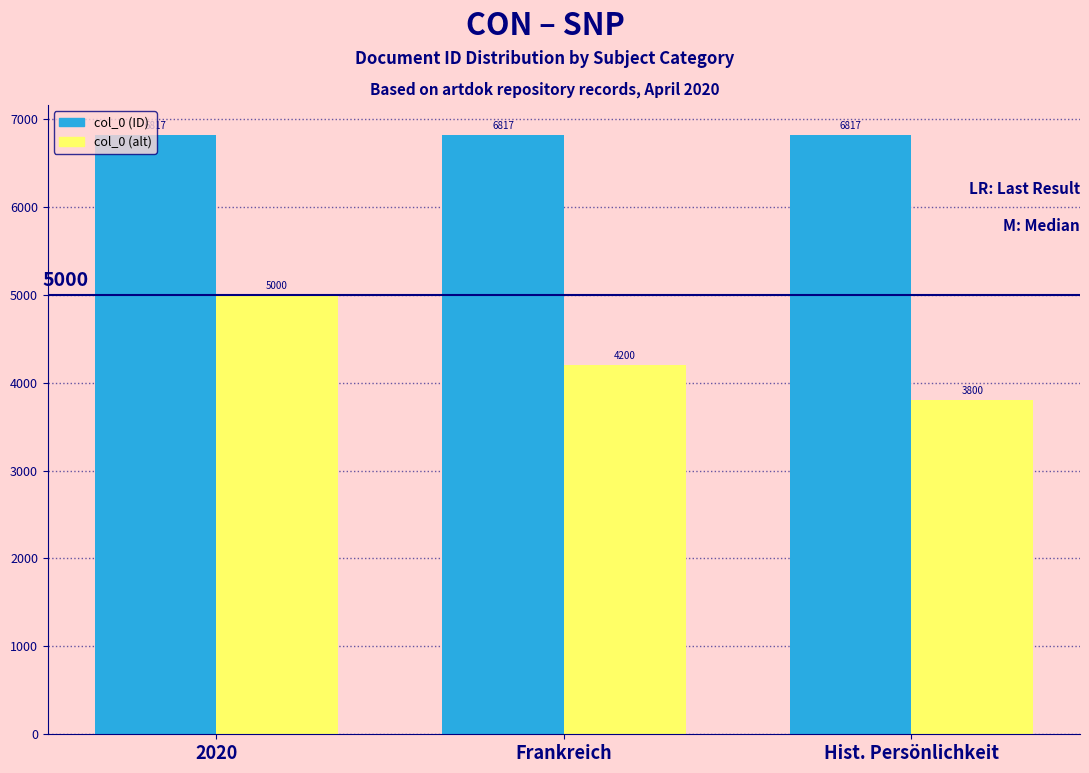

Which category has the lowest value across all series?

Hist. Persönlichkeit